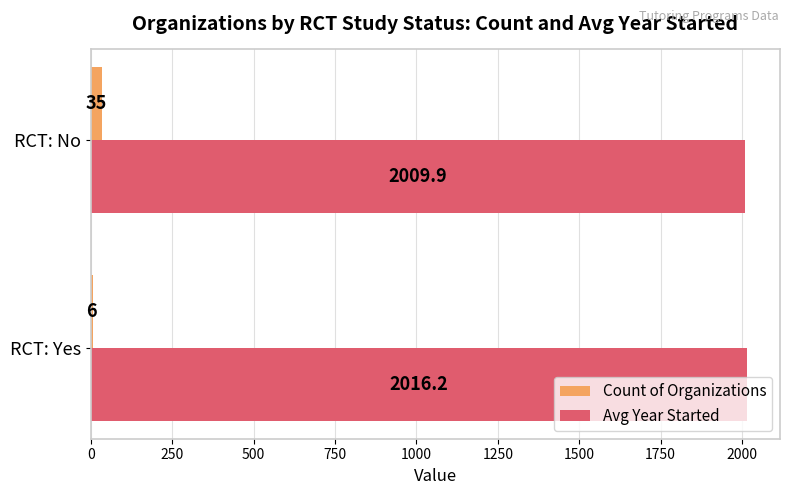

Where is Avg Year Started nearest to the value 2013?

RCT: No